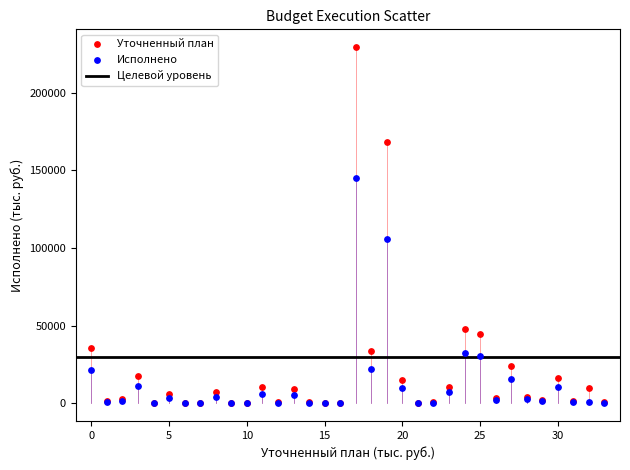

In the Исполнено series, what Y value is closest to 72604?

105706.6